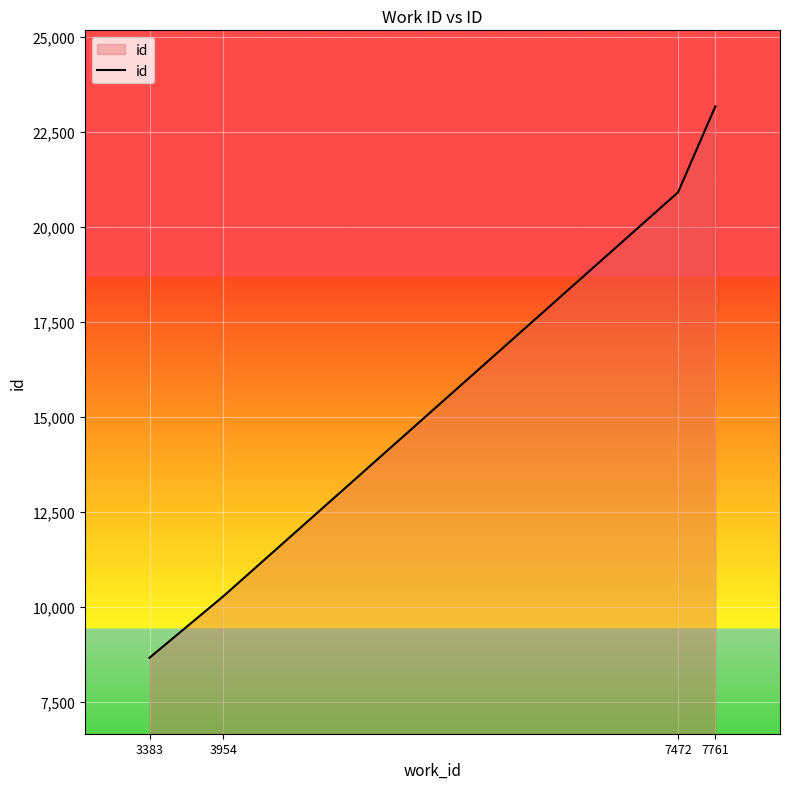

Is it true that the value at 3954 is 6020?

False